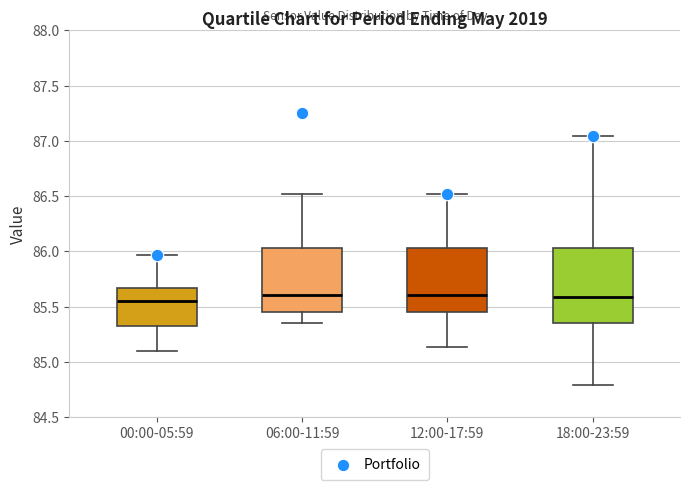

Where does the upper whisker of the box for 00:00-05:59 end on the y-axis? The values are not printed on the chart, so give them approximately, as read against the axis.

85.95